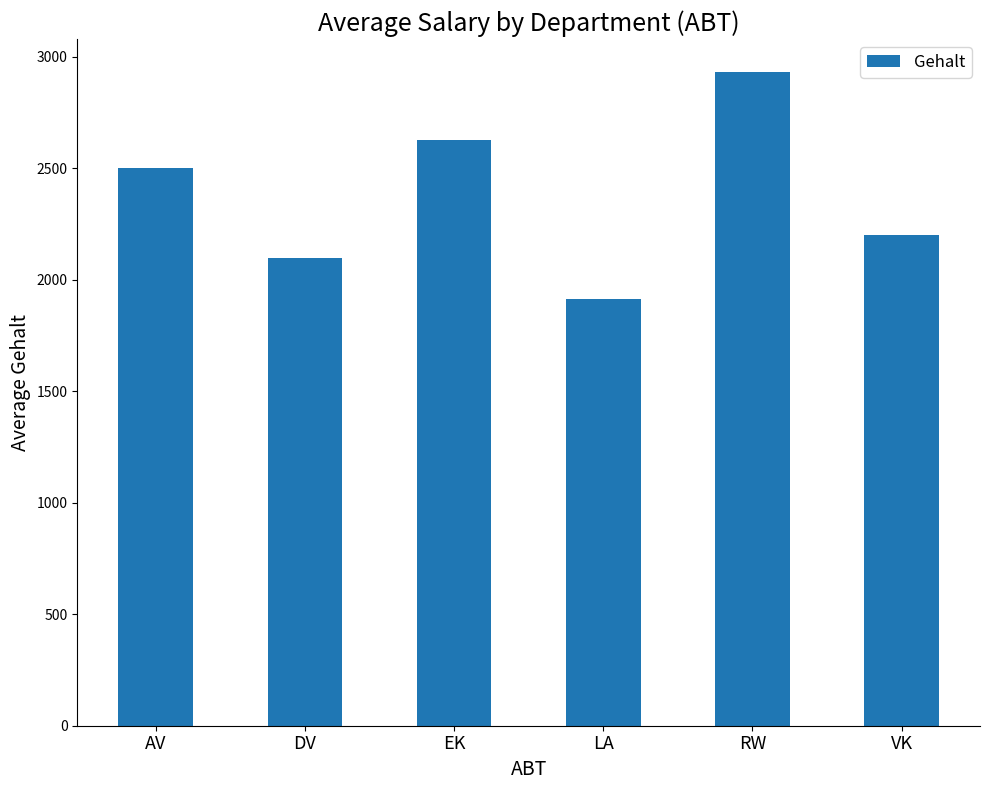

How many bars are there in total?

6